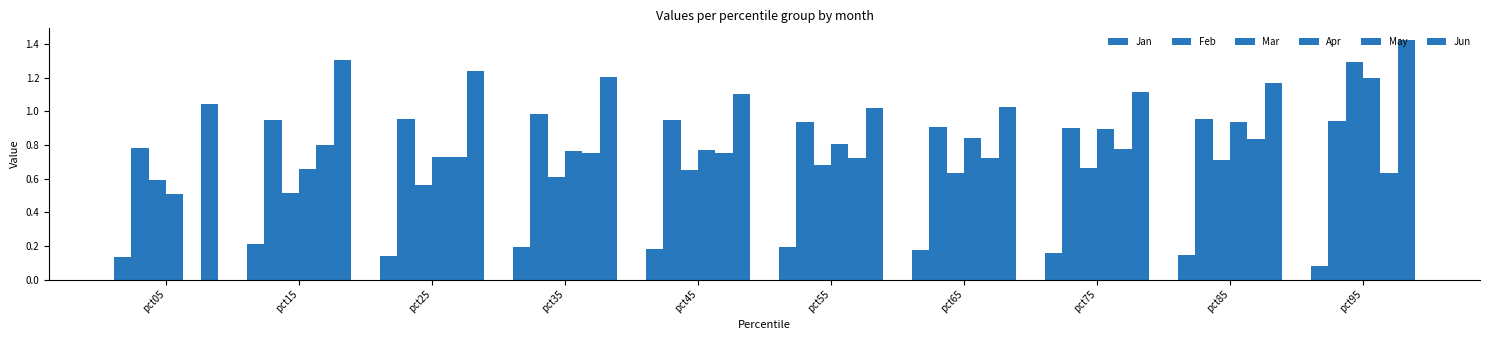

What is the approximate value of Jun at pct15?

1.3